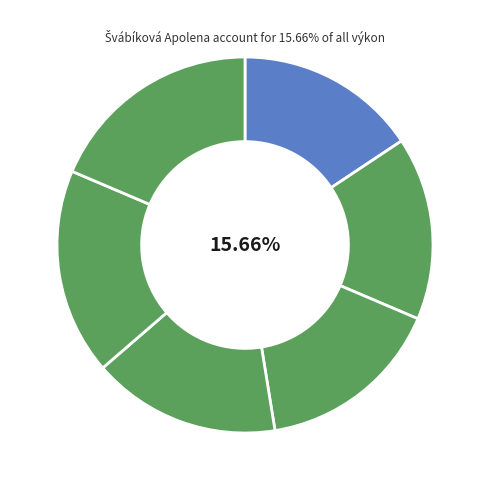

Combined, what portion of the pie is Zvěřinová Sára and Zápotocká Adéla?

32.0%